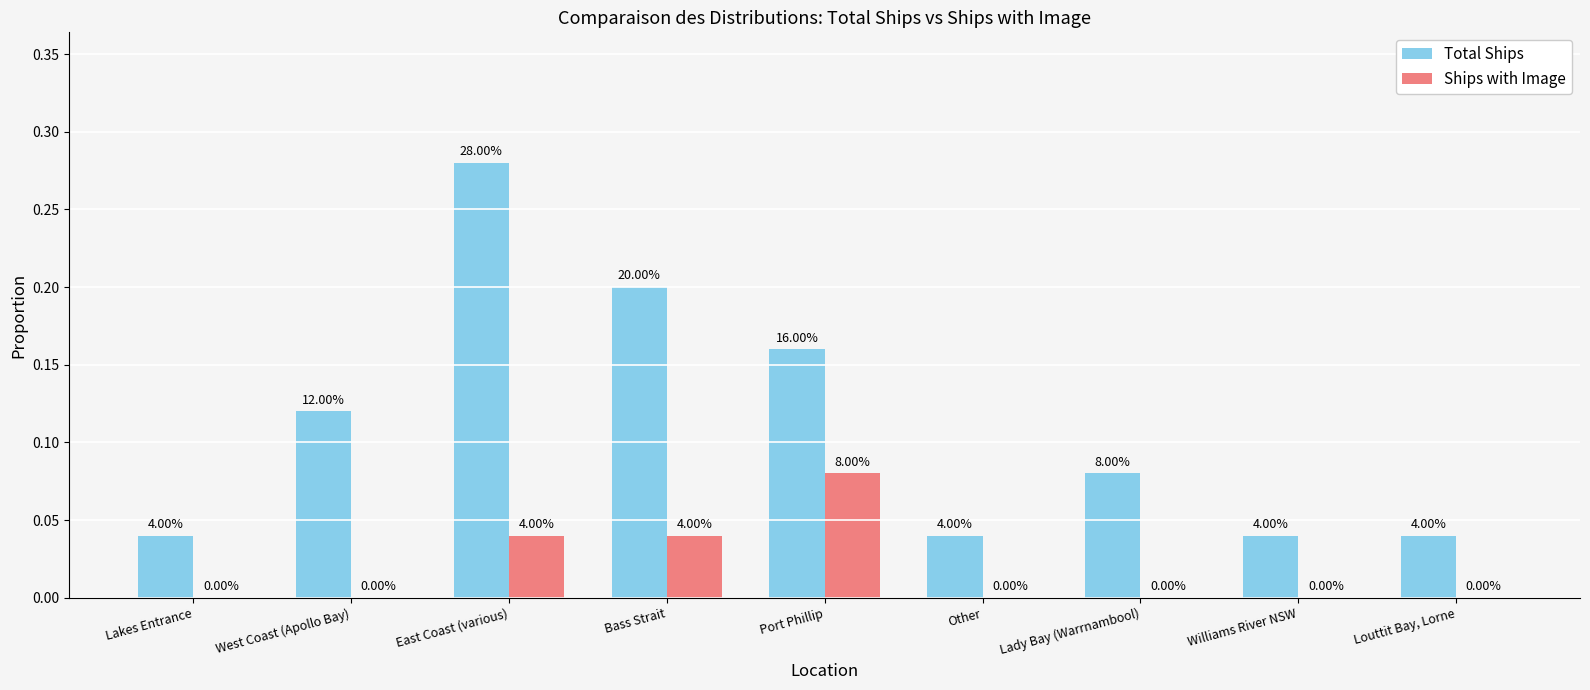

At which category is the sum across all series the highest?

East Coast (various)